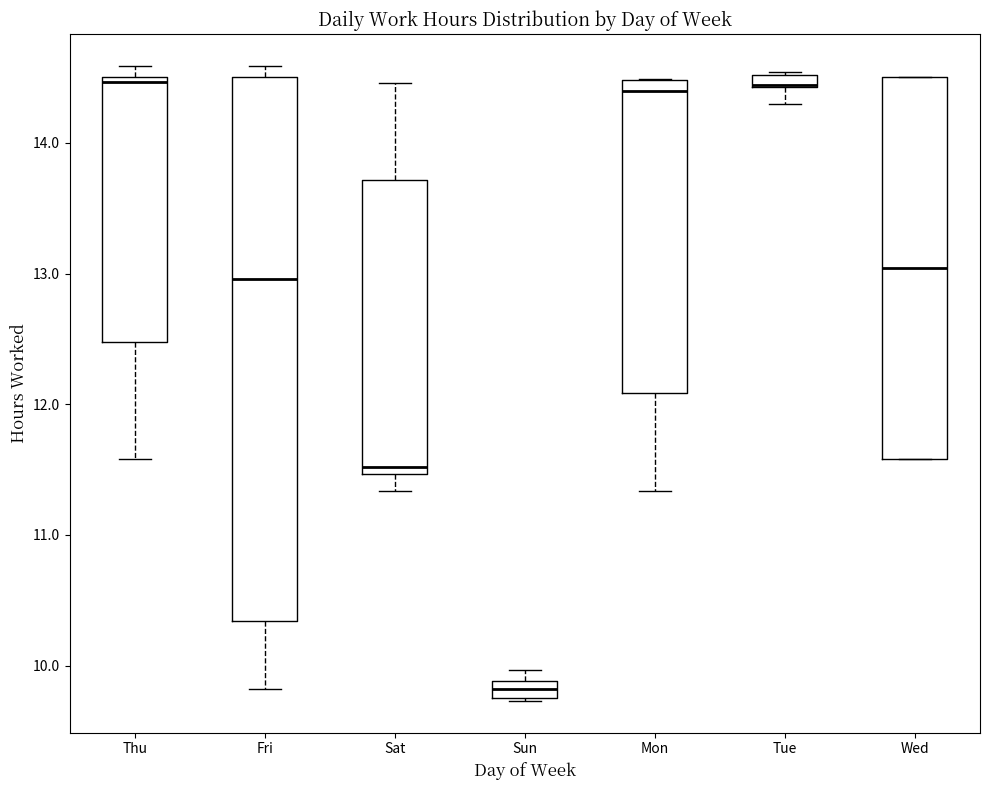

Comparing the boxes themselves (not the whiskers), which one is the tallest?

Fri